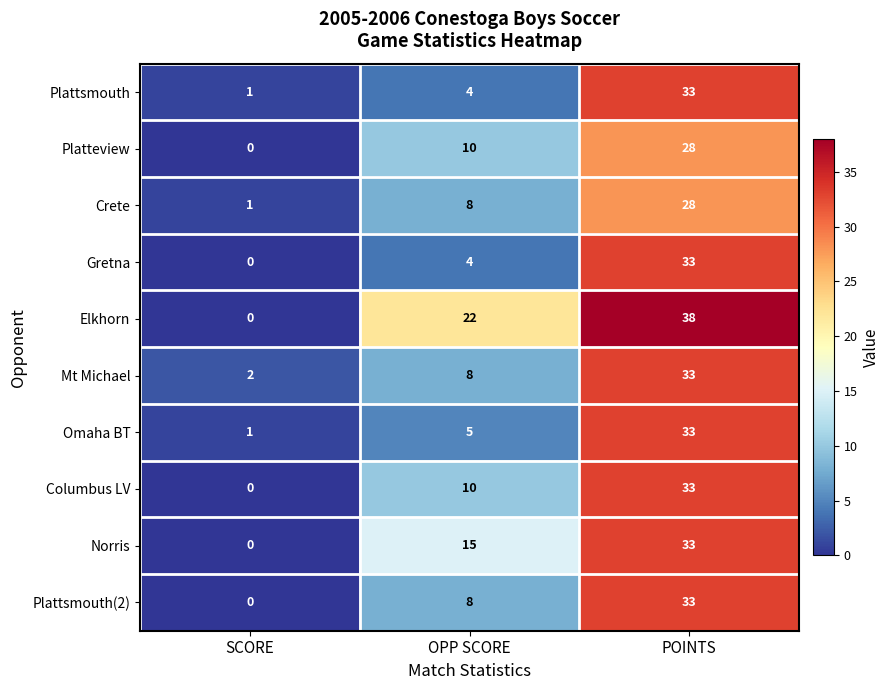

List the labels in order of Platteview value, largest first.

POINTS, OPP SCORE, SCORE